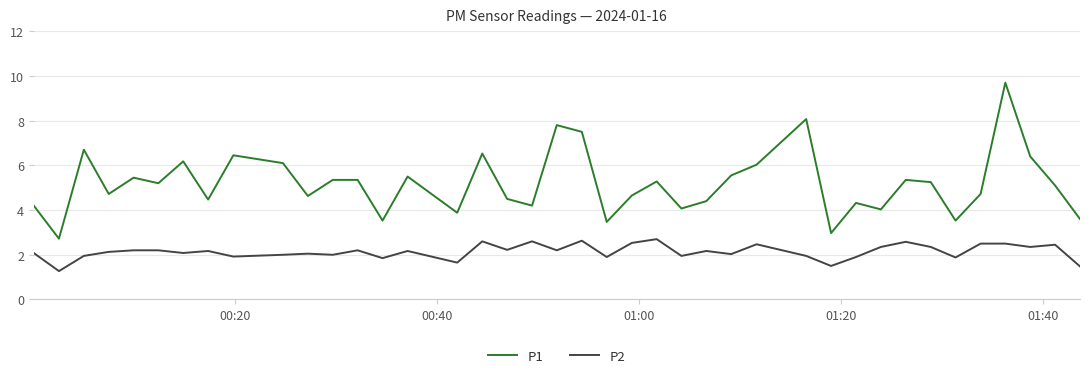

True or false: P2 has more than 1 points higher than both neighbors.

True